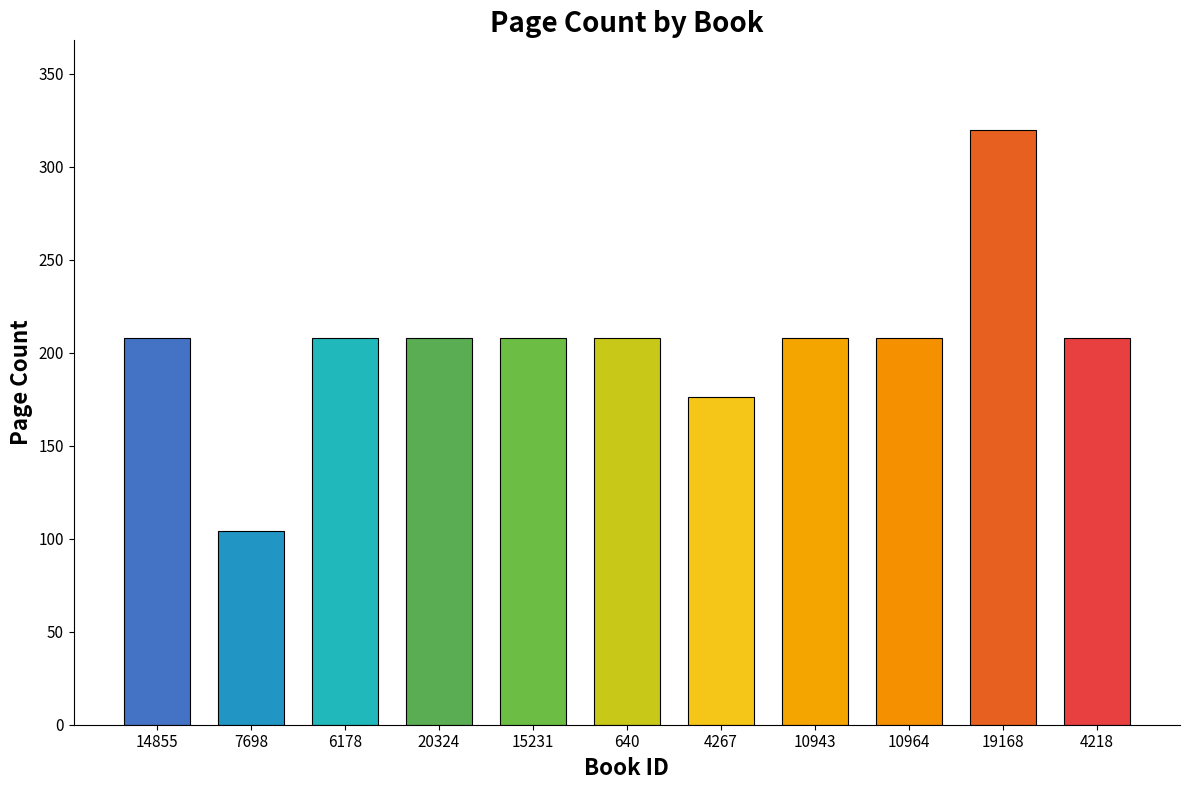

Reading right to left, transcribe all the data shown in this chart.

208	320	208	208	176	208	208	208	208	104	208